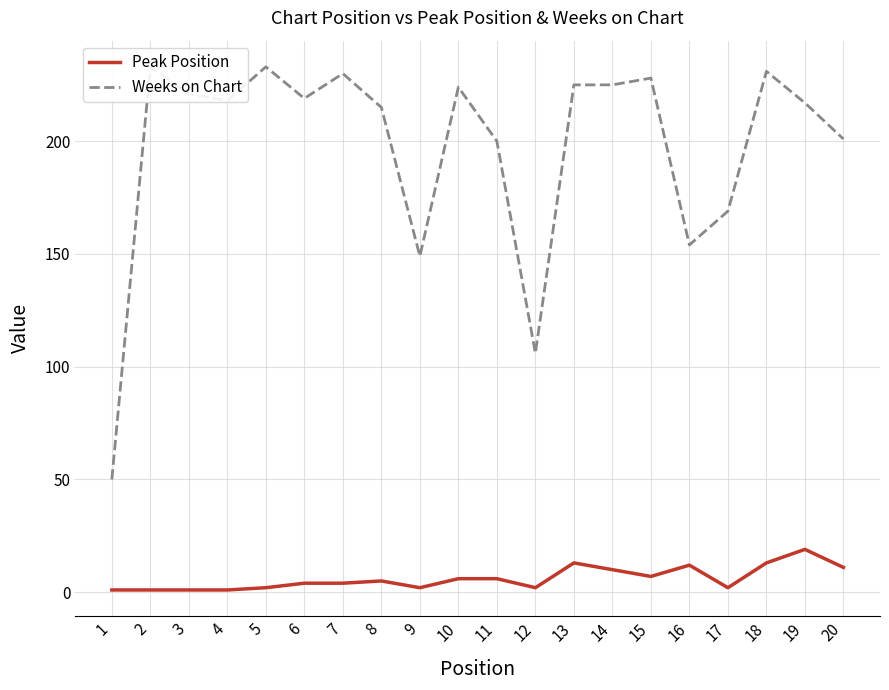

How many lines are shown in the chart?

2